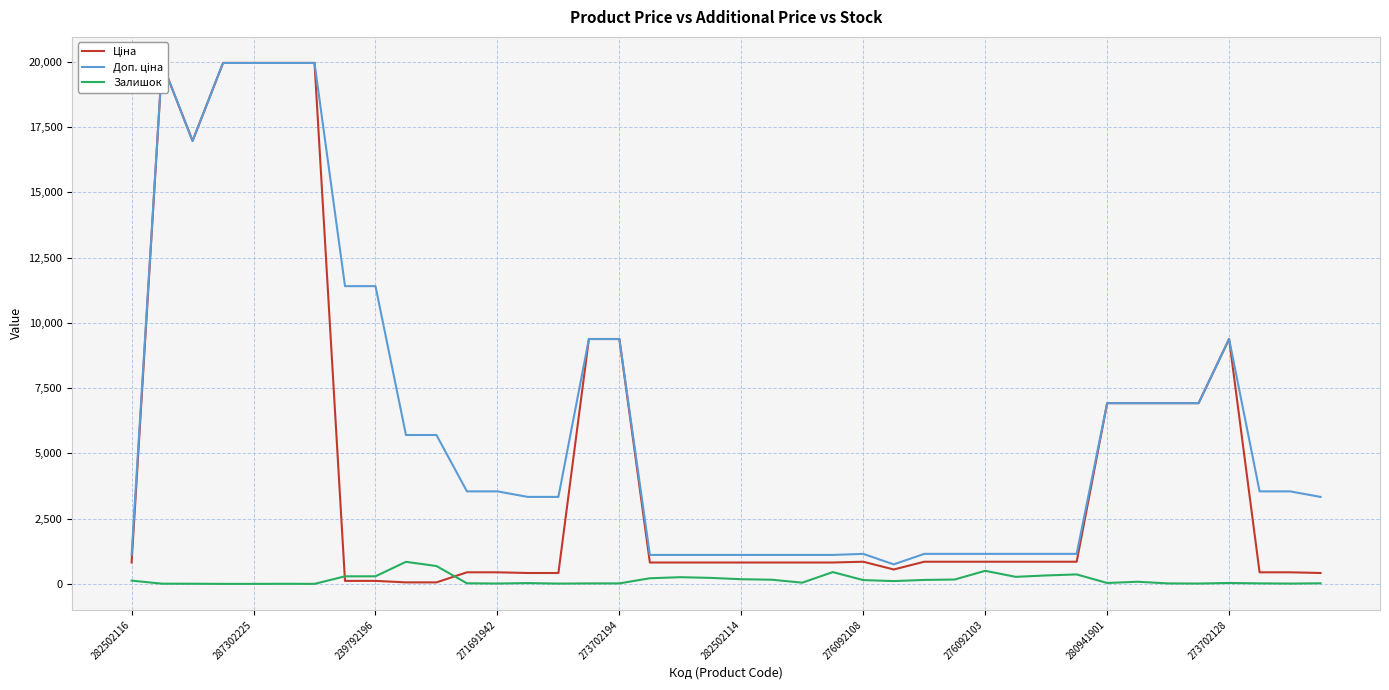

What is the difference between the Ціна values at 282502114 and 24?

19115.7